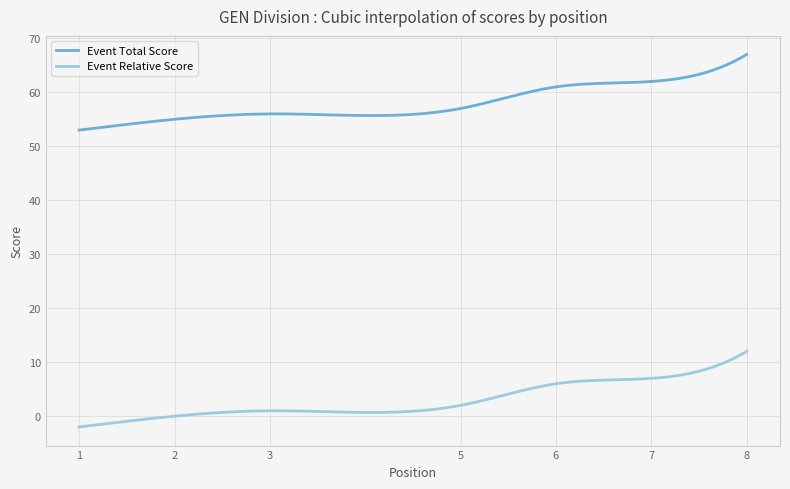

True or false: Event Relative Score and Event Total Score intersect in this chart.

False